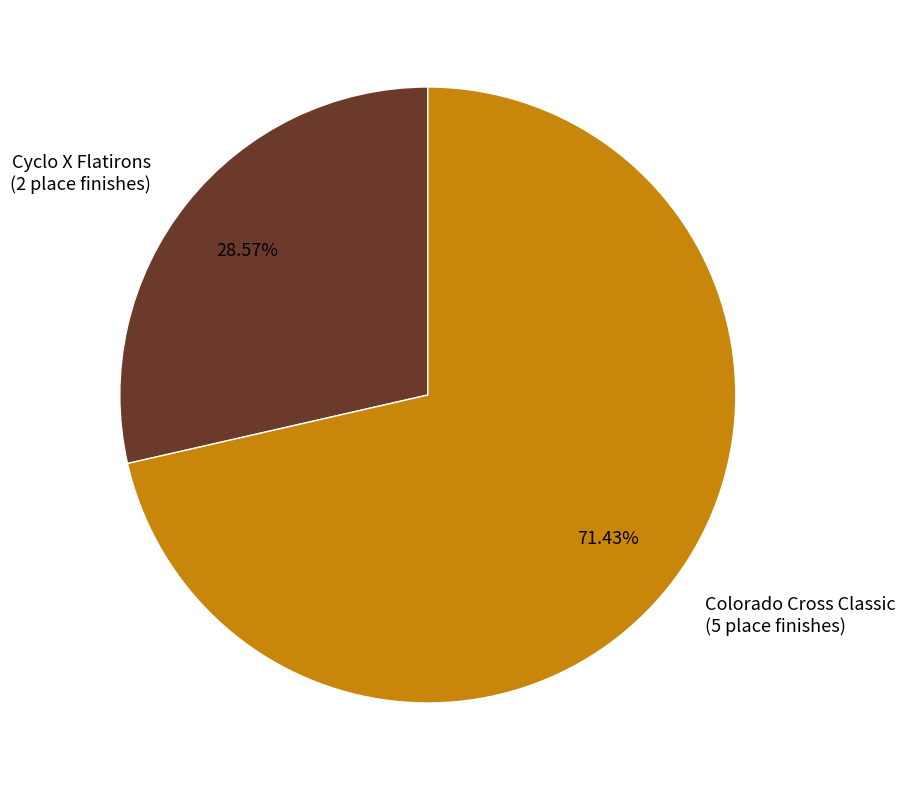

How many slices are in this pie chart?

2